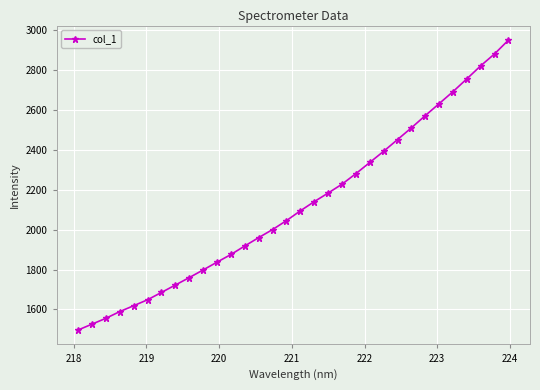

What is the minimum value shown in the chart?

1497.0